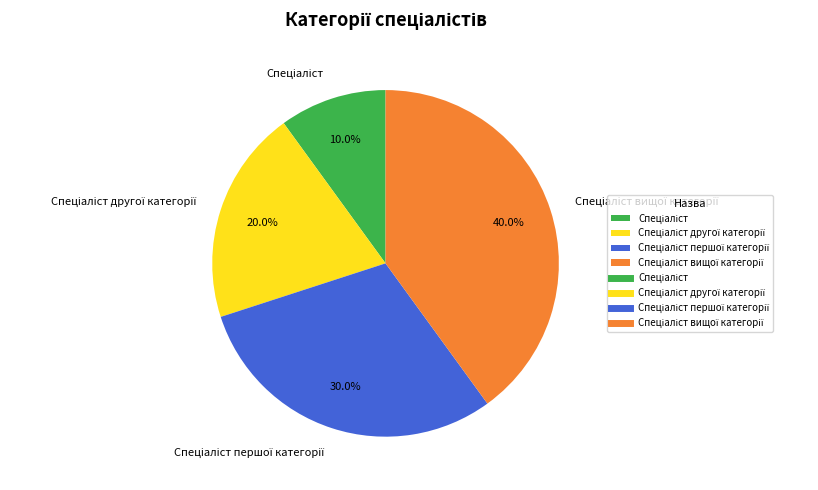

Does any single category account for the majority?

No